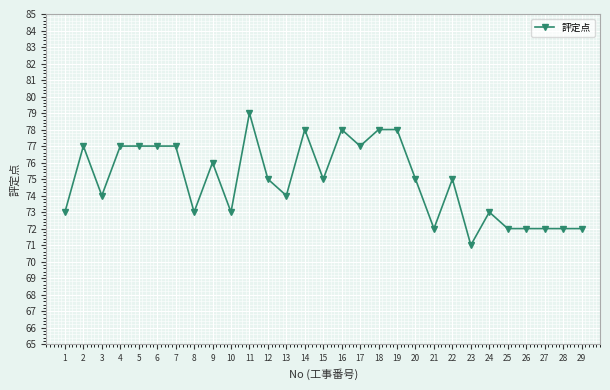

What is the average value?

75